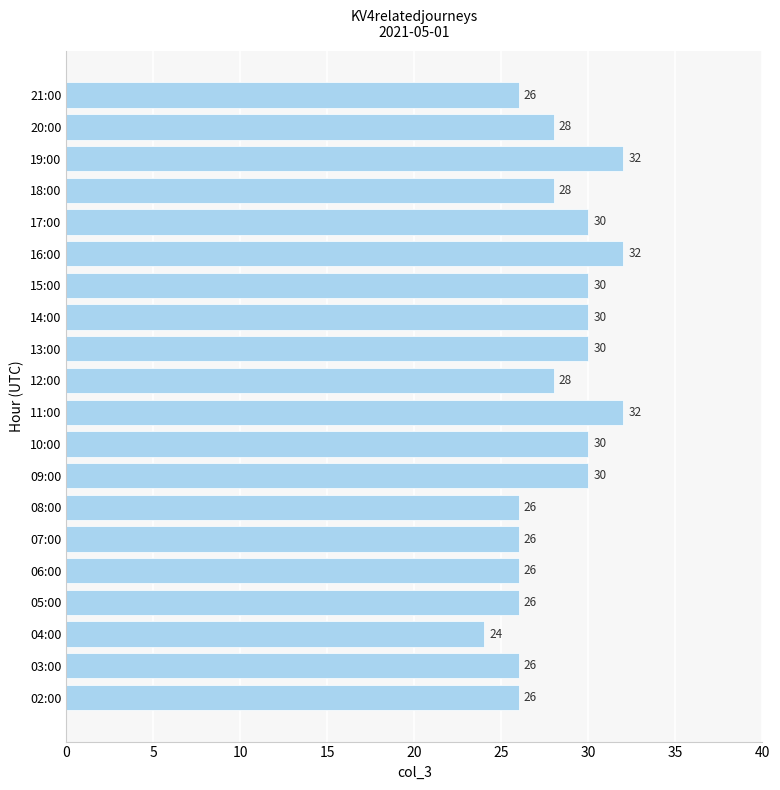

What is the difference between the values at 16:00 and 21:00?

6